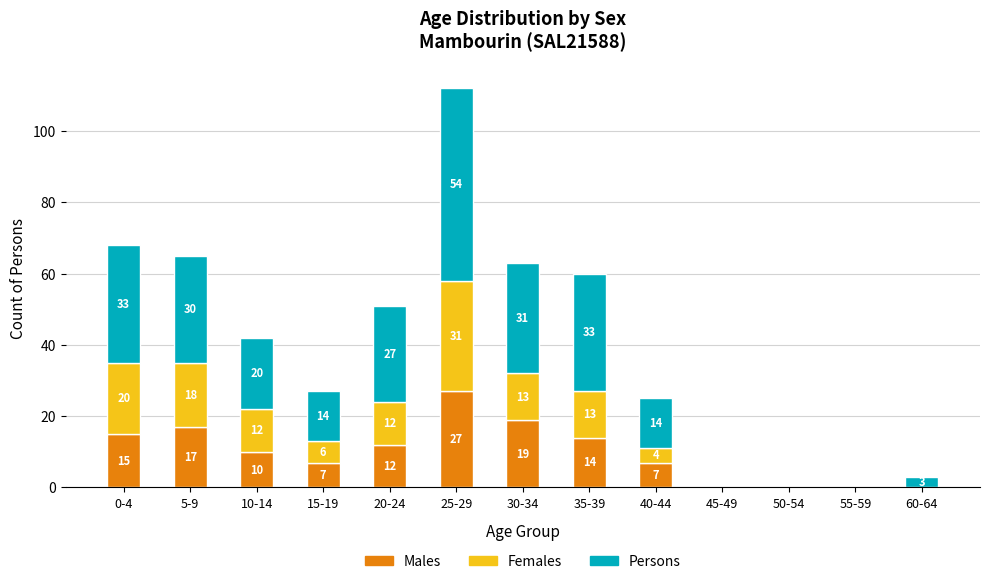

Are the bars grouped side by side (vs. stacked)?

No